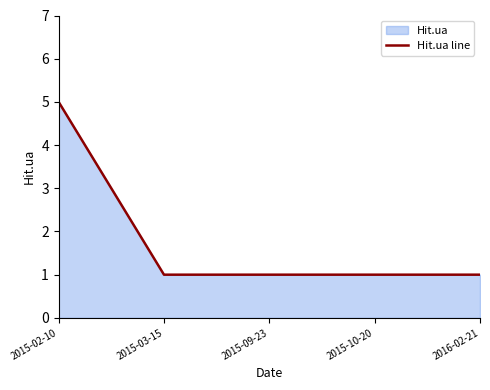

True or false: the data shows 1 at 2015-09-23.

True